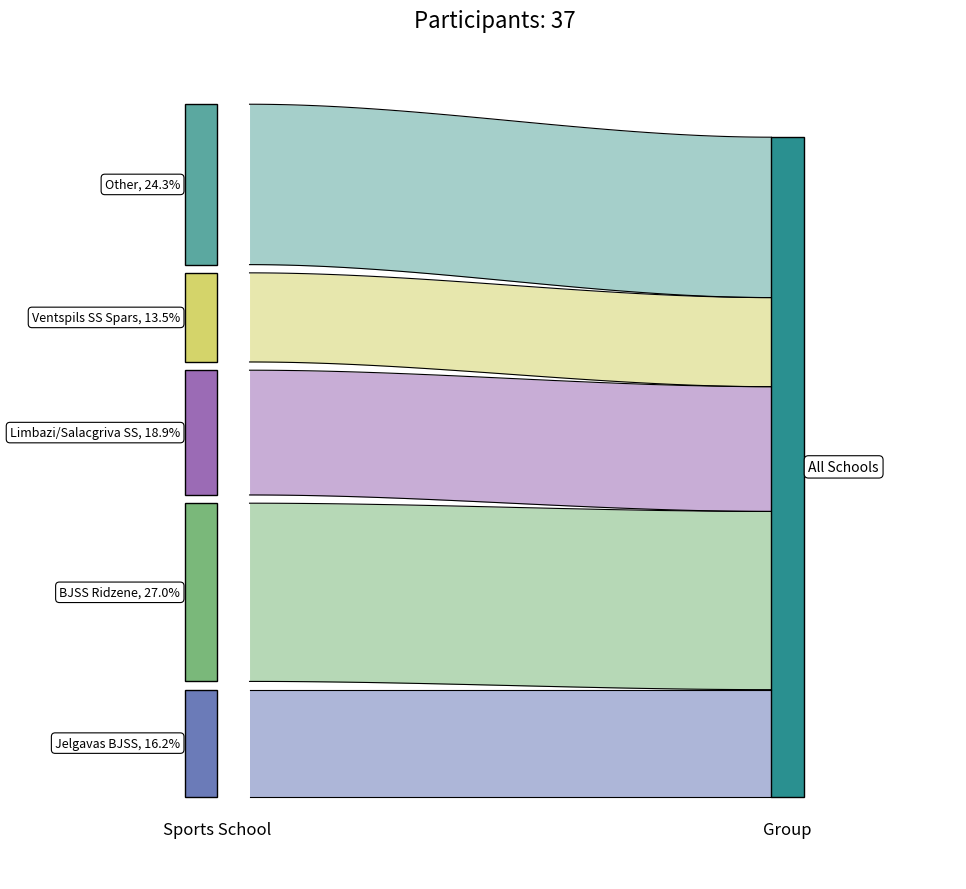

The value of Jelgavas BJSS at 2 is 6. True or false?

True